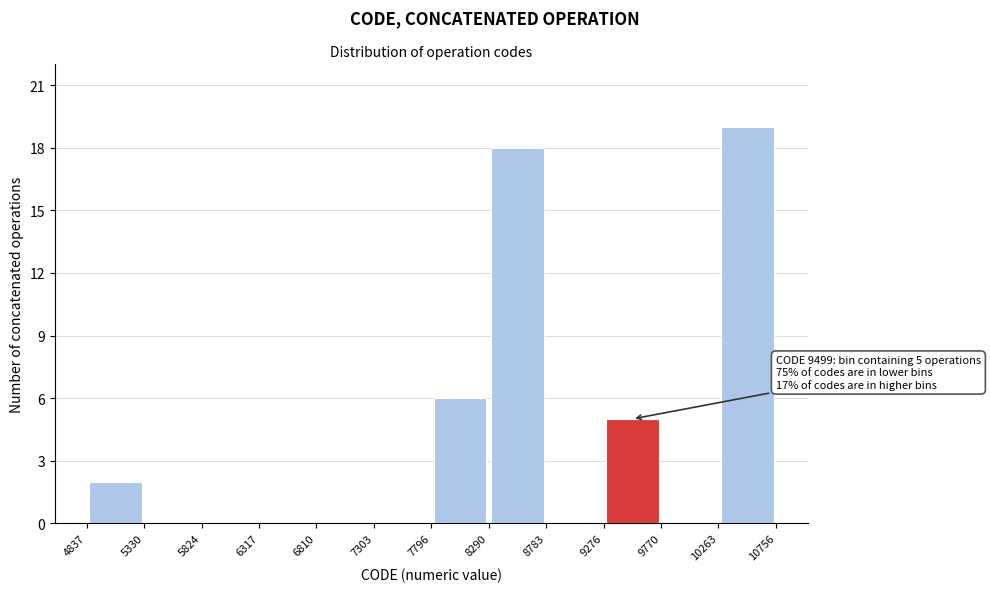

Over which range of the x-axis is the bar tallest?

10263 to 10756